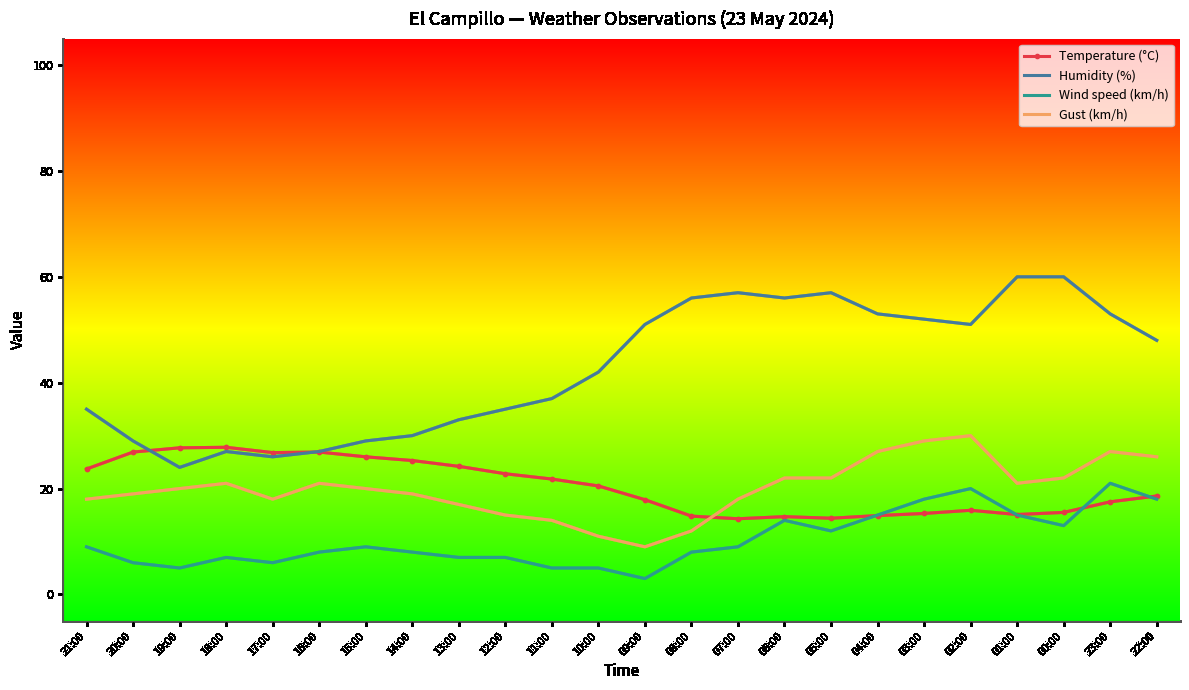

What is the greatest value displayed?

60.0